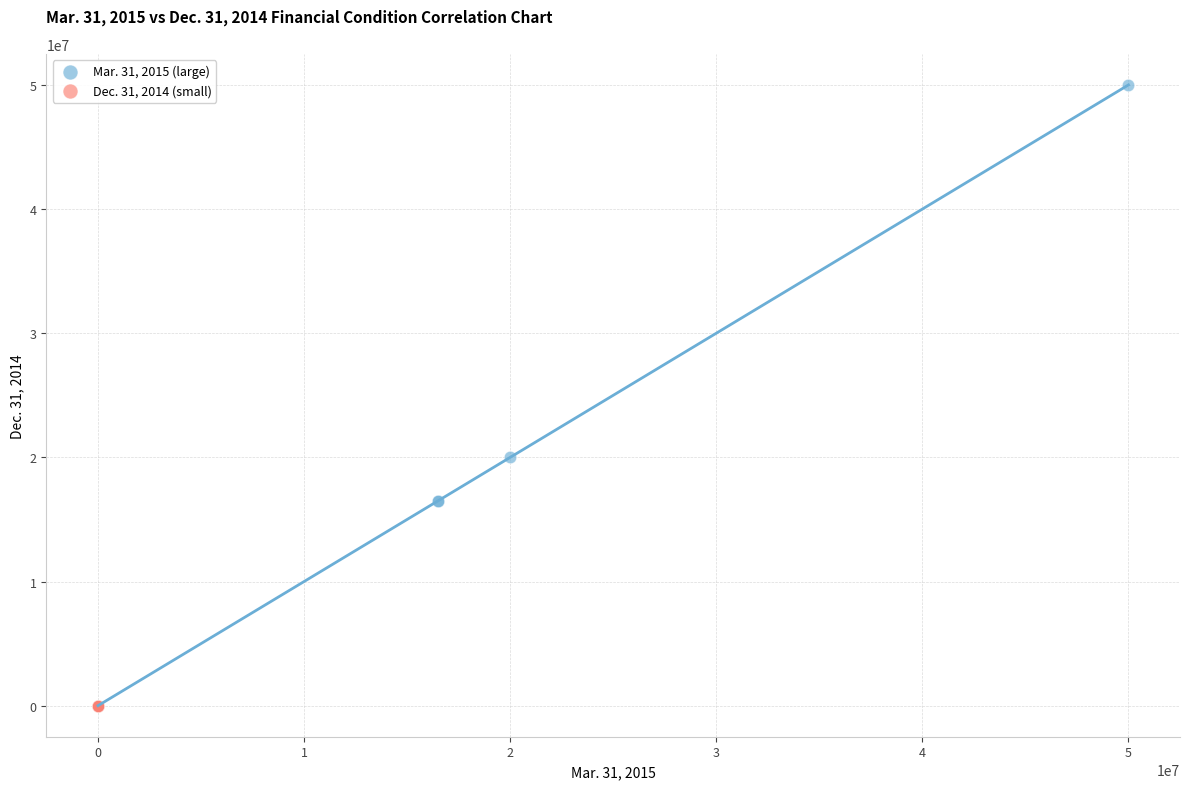

Which series has the widest spread of Y values?

Mar. 31, 2015 (large)